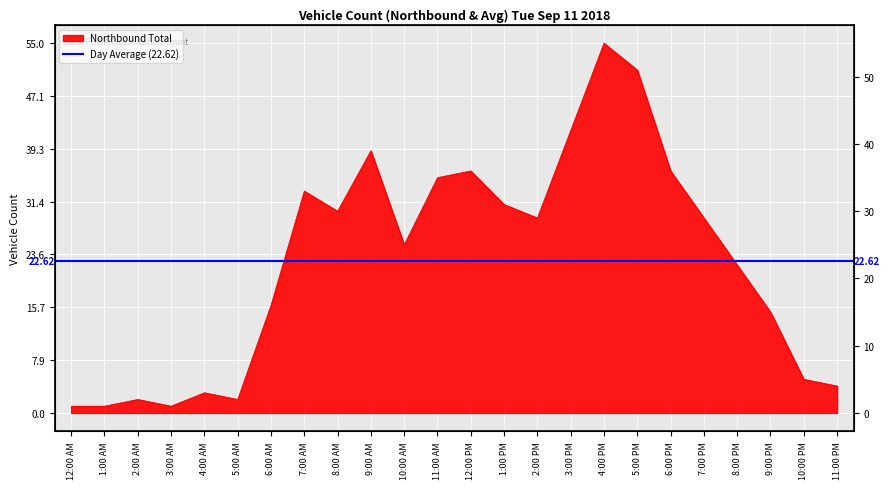

Reading left to right, extract all data points from this chart.

1	1	2	1	3	2	16	33	30	39	25	35	36	31	29	42	55	51	36	29	22	15	5	4